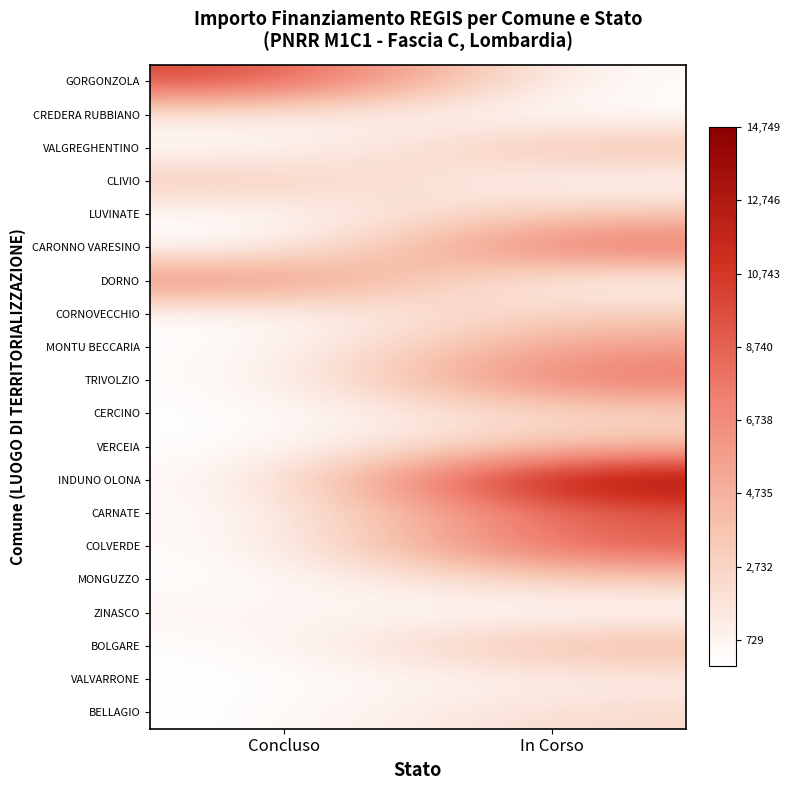

At how many categories does at least one series exceed 9125?

2